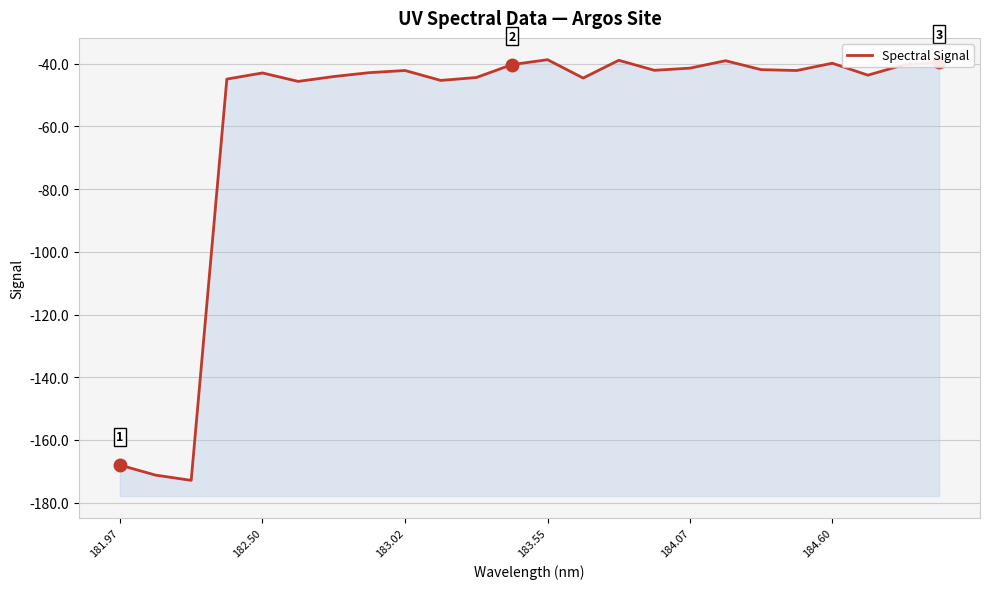

Reading left to right, list all the values displayed in this chart.

-168.0	-171.2	-172.9	-44.9	-43.0	-45.7	-44.1	-42.9	-42.2	-45.3	-44.4	-40.3	-38.7	-44.6	-38.9	-42.1	-41.4	-39.1	-41.9	-42.2	-39.9	-43.7	-40.4	-39.6